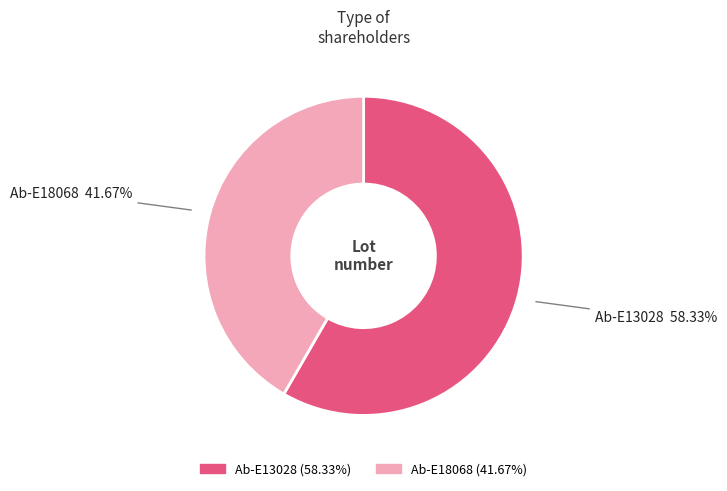

Does Ab-E13028 account for over 50% of the chart?

Yes